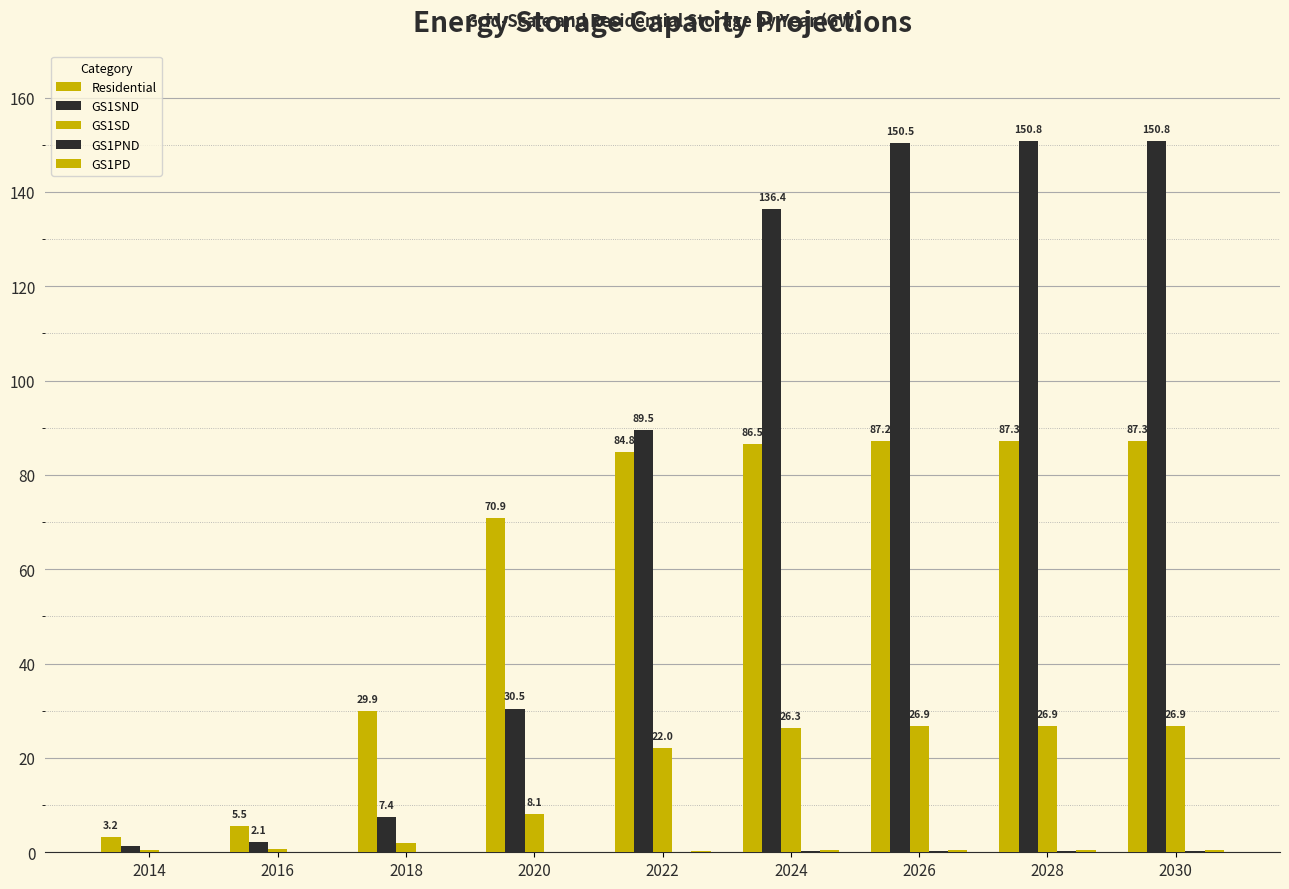

Rank the series at 2022 from lowest to highest value.

GS1PND, GS1PD, GS1SD, Residential, GS1SND